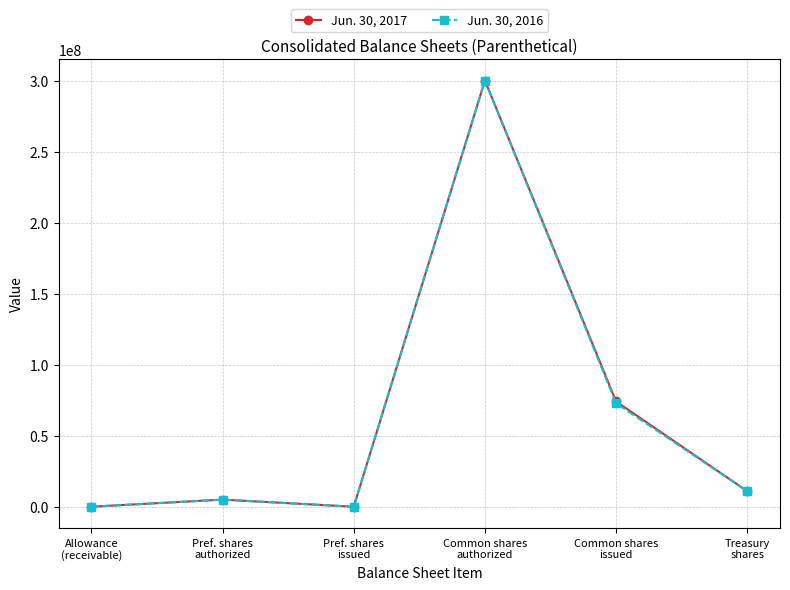

The Jun. 30, 2017 series shows 10940062 at Treasury
shares. True or false?

True